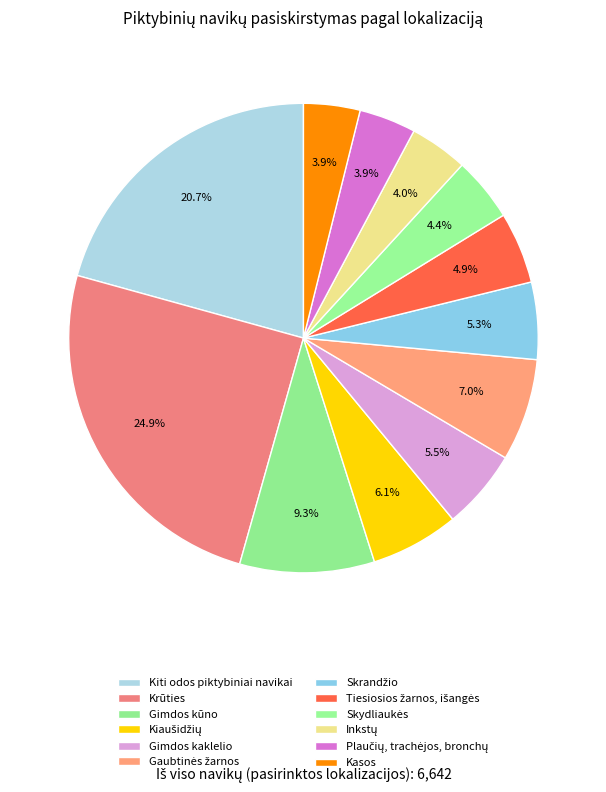

What is the change in value from Kiaušidžių to Plaučių, trachėjos, bronchų?

-144